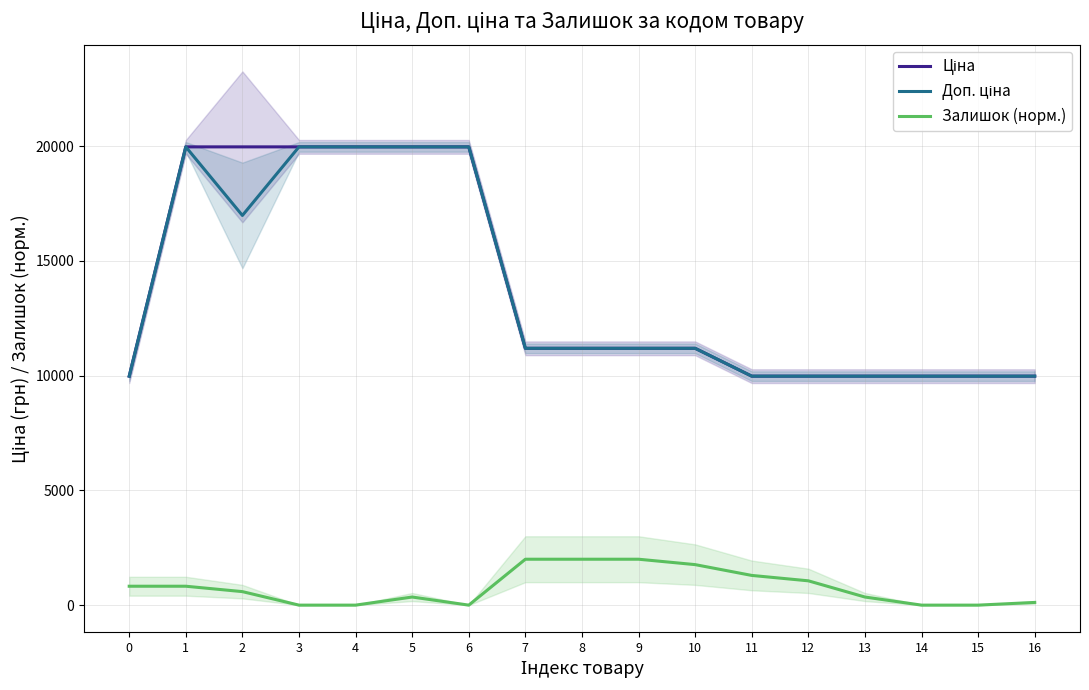

How many series are shown in this chart?

3